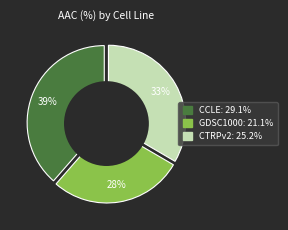

What is the change in value from CCLE to GDSC1000?

-8.0